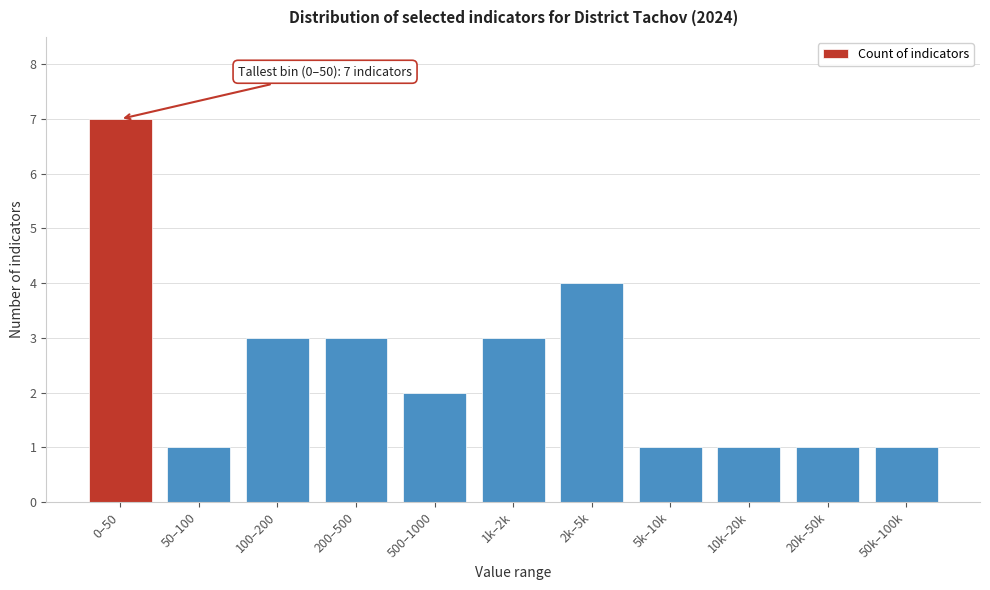

Reading left to right, what are all the values shown in this chart?

0–50=7	50–100=1	100–200=3	200–500=3	500–1000=2	1k–2k=3	2k–5k=4	5k–10k=1	10k–20k=1	20k–50k=1	50k–100k=1